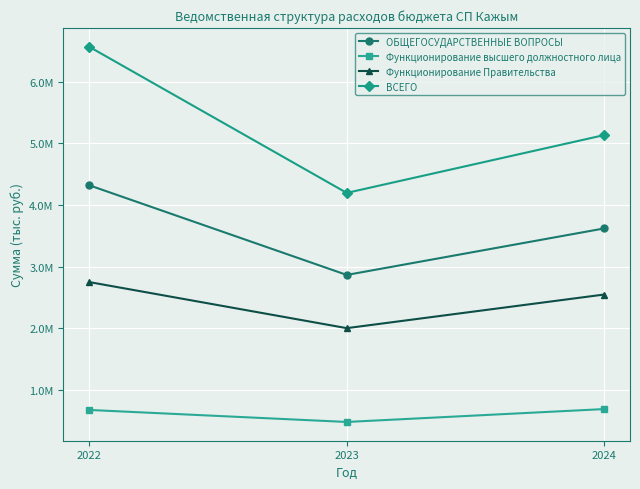

Between 2024 and 2023, which is larger?

2024